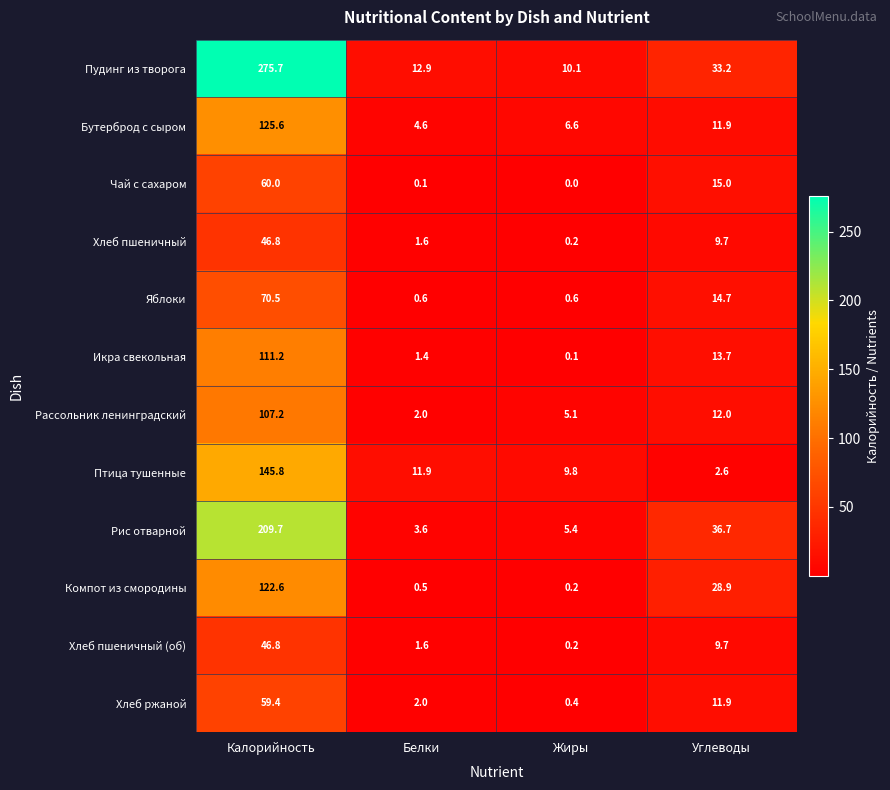

Which series has the largest total across all categories?

Пудинг из творога